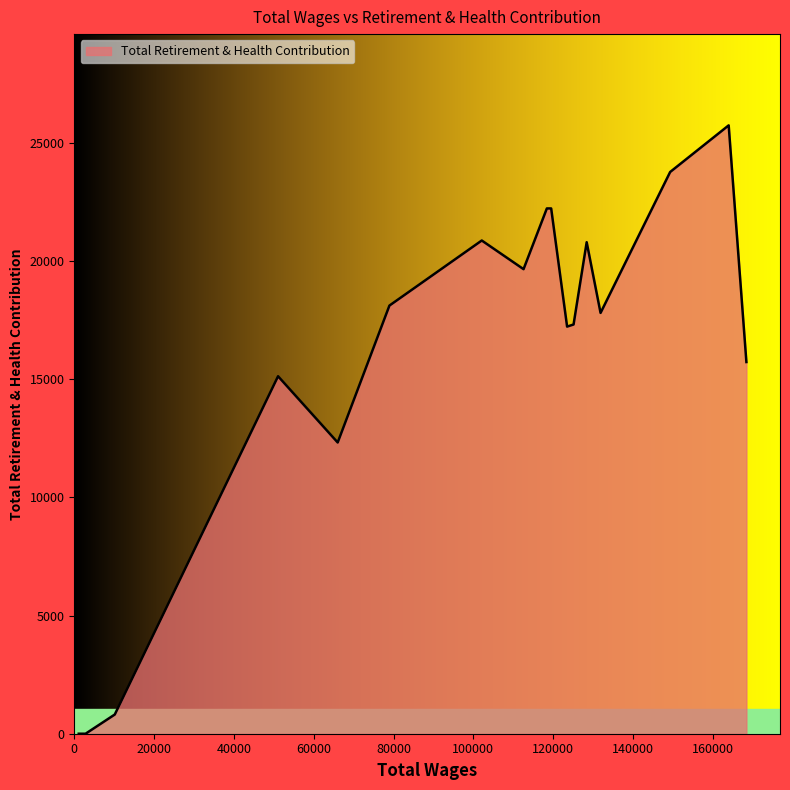

What is the difference between the maximum and minimum values?

25748